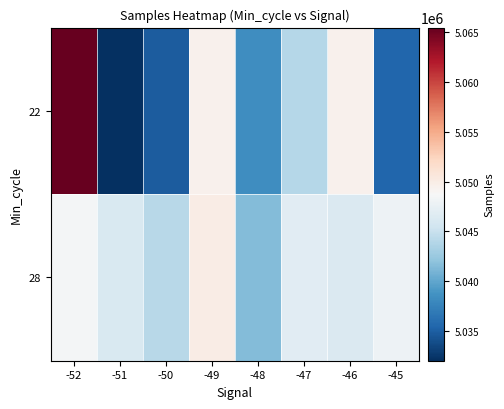

At how many categories does at least one series exceed 5065259?

1